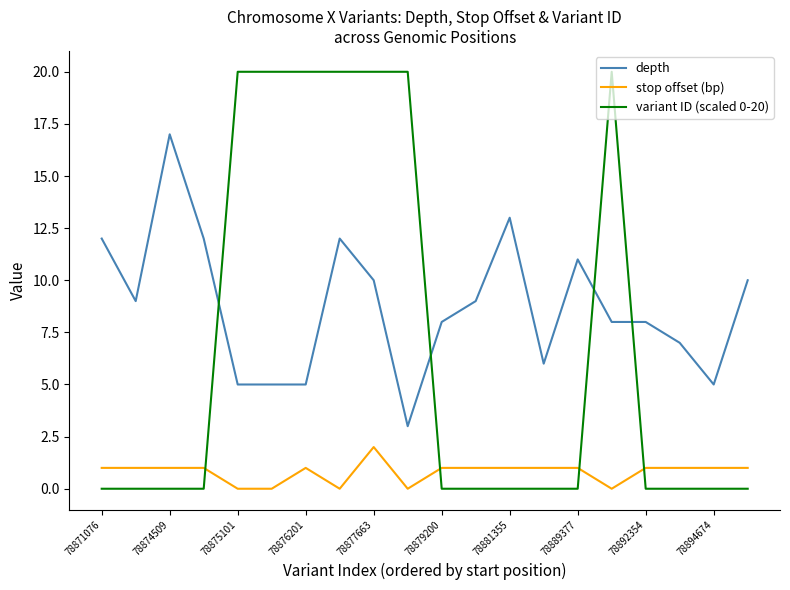

What is the difference between the maximum and minimum values in the depth series?

14.0